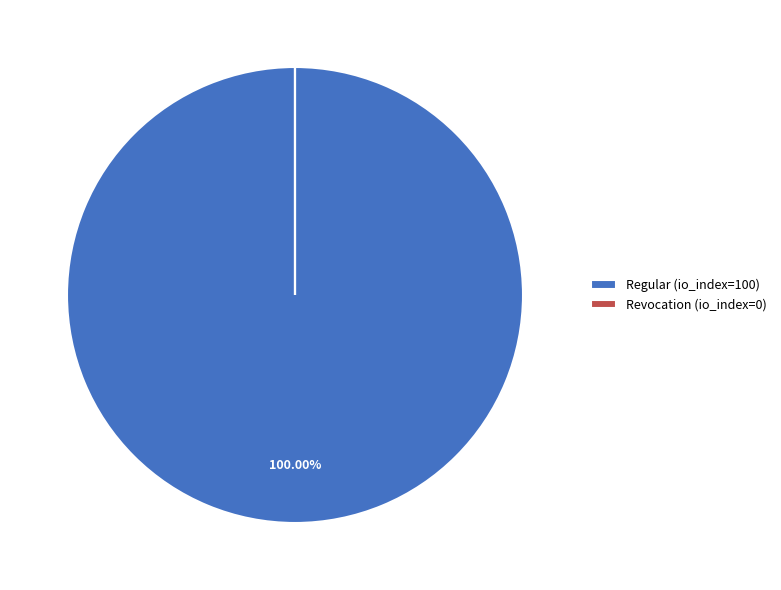

Is there a majority slice in this chart?

Yes